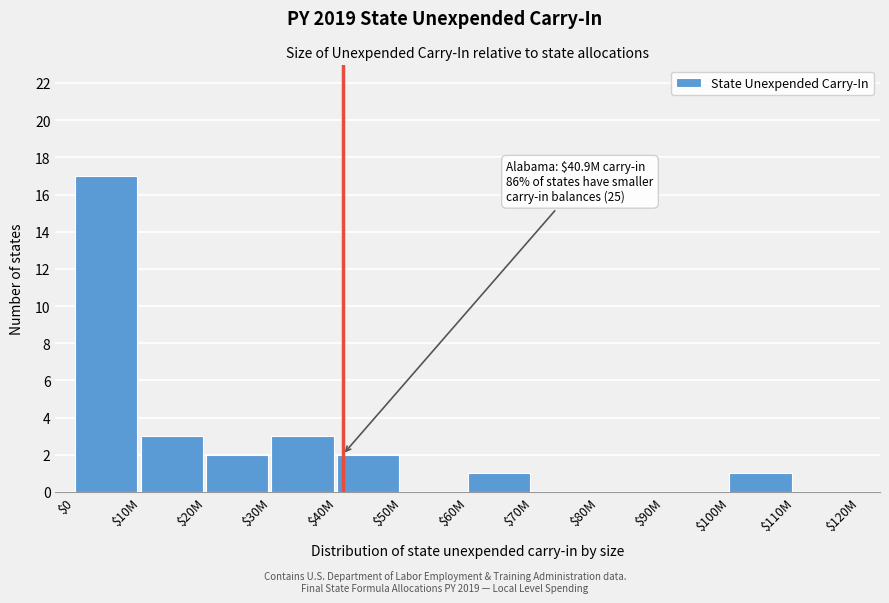

What is the greatest value displayed?

17